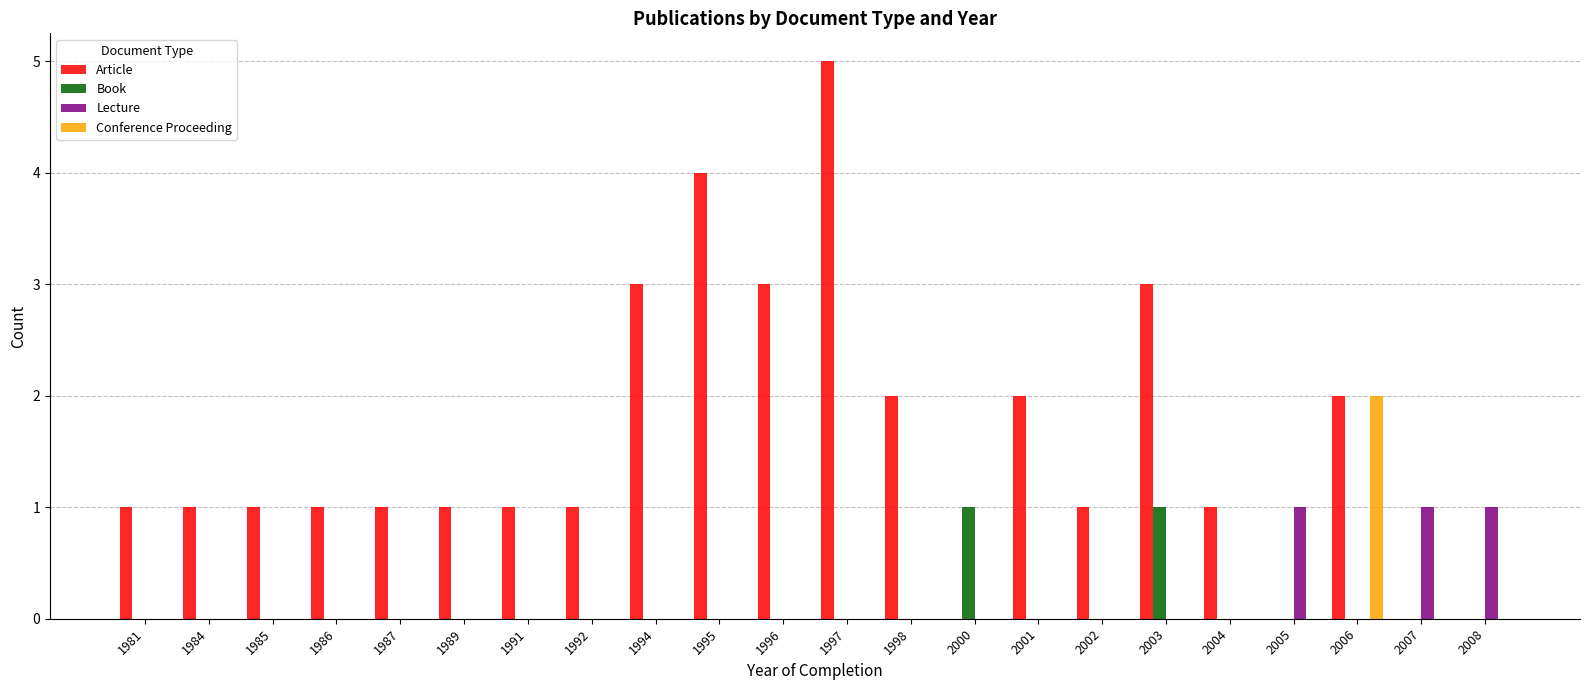

Reading right to left, extract all data points from this chart.

Article: 2008=0	2007=0	2006=2	2005=0	2004=1	2003=3	2002=1	2001=2	2000=0	1998=2	1997=5	1996=3	1995=4	1994=3	1992=1	1991=1	1989=1	1987=1	1986=1	1985=1	1984=1	1981=1
Book: 2008=0	2007=0	2006=0	2005=0	2004=0	2003=1	2002=0	2001=0	2000=1	1998=0	1997=0	1996=0	1995=0	1994=0	1992=0	1991=0	1989=0	1987=0	1986=0	1985=0	1984=0	1981=0
Lecture: 2008=1	2007=1	2006=0	2005=1	2004=0	2003=0	2002=0	2001=0	2000=0	1998=0	1997=0	1996=0	1995=0	1994=0	1992=0	1991=0	1989=0	1987=0	1986=0	1985=0	1984=0	1981=0
Conference Proceeding: 2008=0	2007=0	2006=2	2005=0	2004=0	2003=0	2002=0	2001=0	2000=0	1998=0	1997=0	1996=0	1995=0	1994=0	1992=0	1991=0	1989=0	1987=0	1986=0	1985=0	1984=0	1981=0